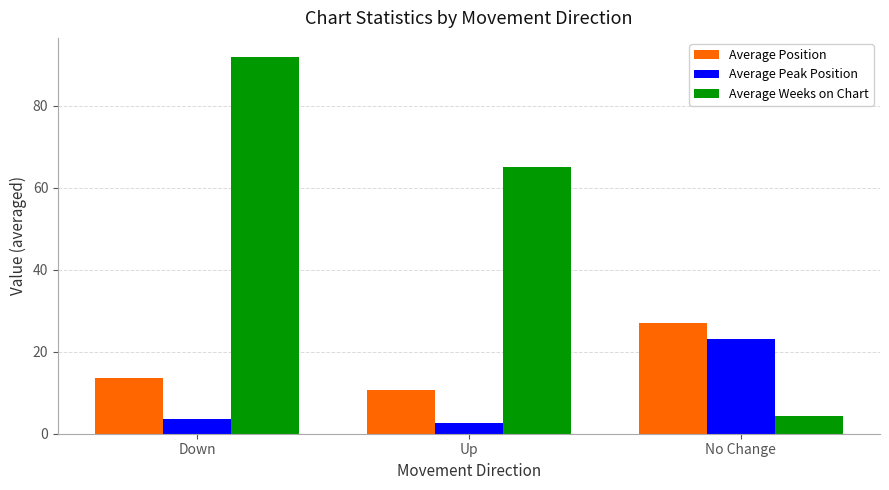

Does the chart contain stacked bars?

No